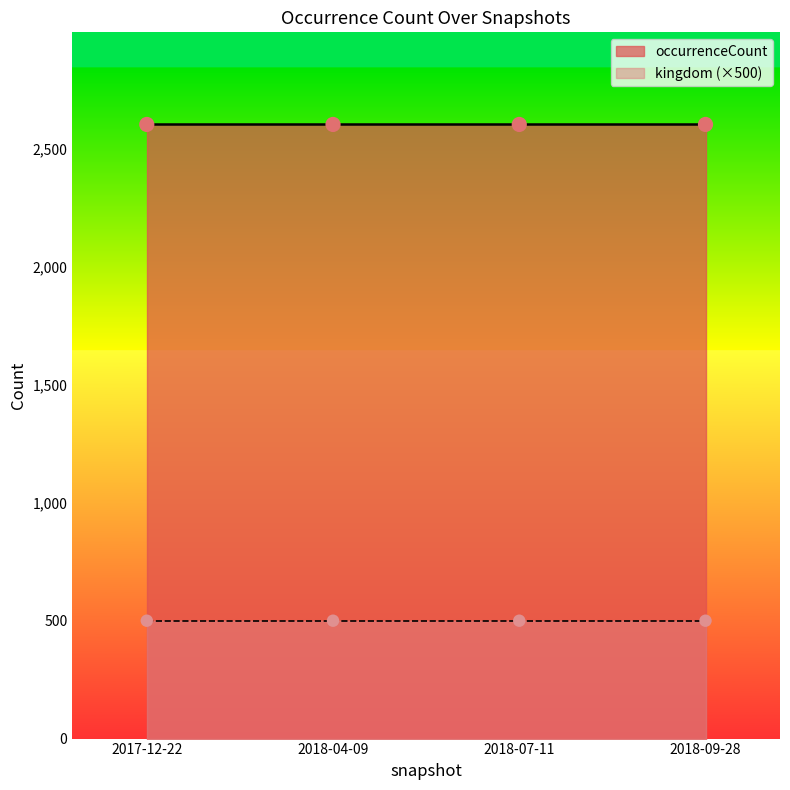

Which series contains the lowest Y value?

kingdom